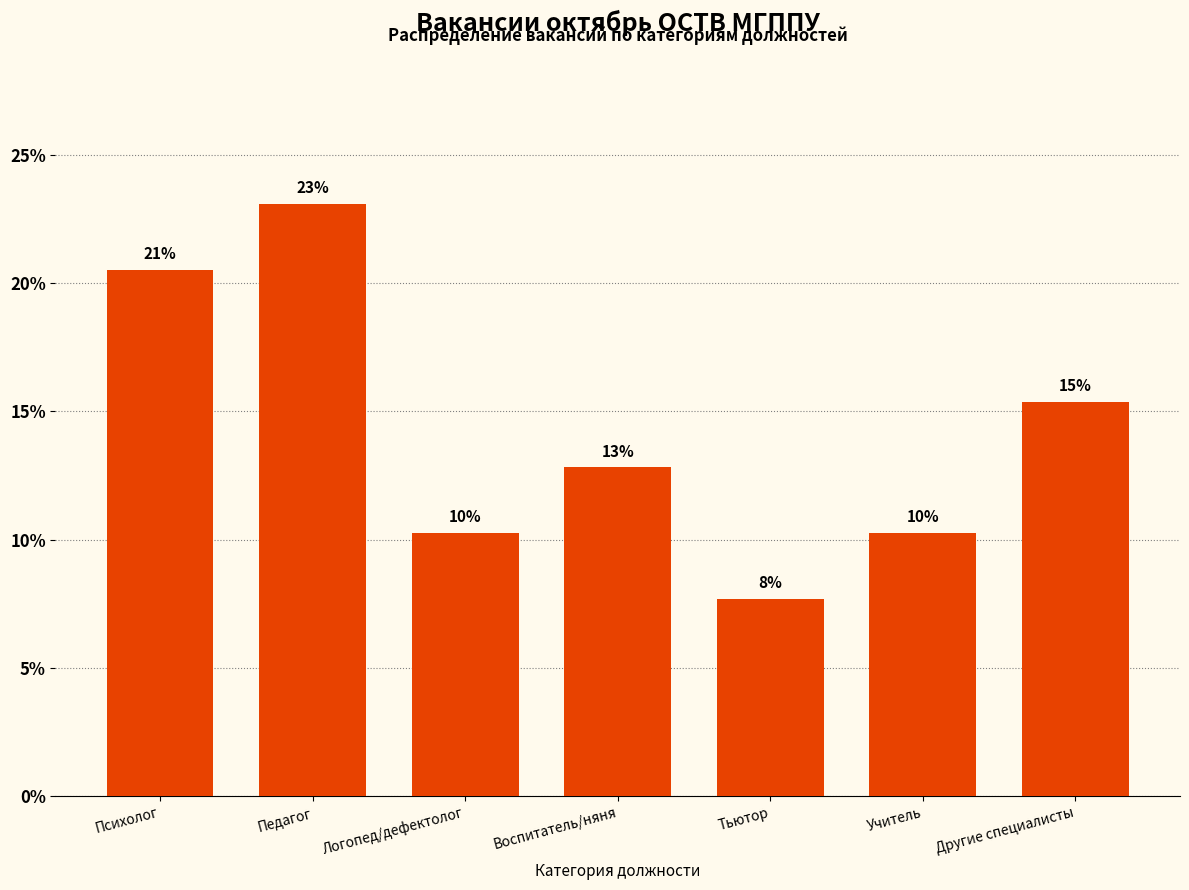

Does the chart contain any negative values?

No